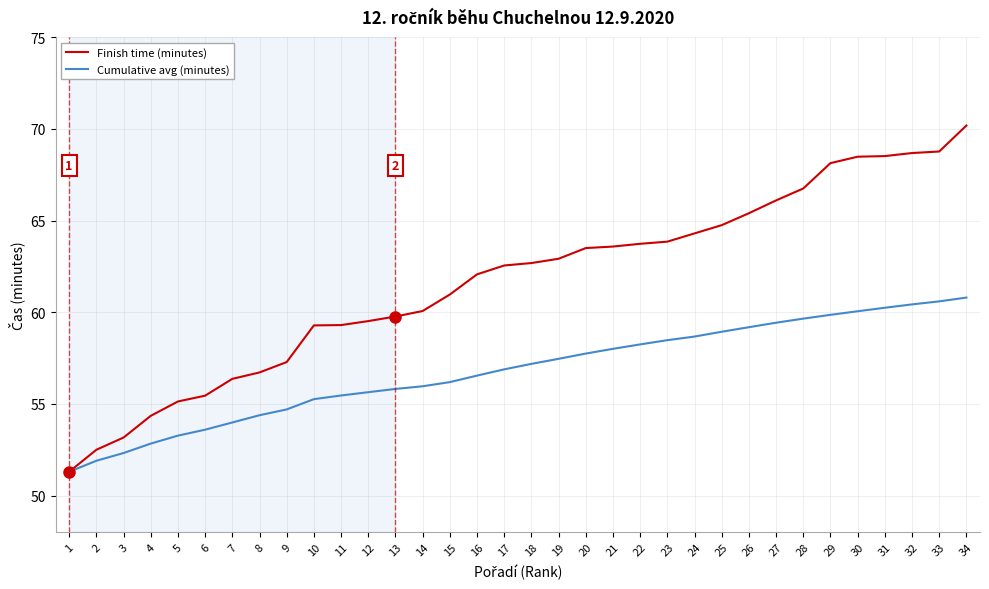

What are all the series names shown in the legend?

Finish time (minutes), Cumulative avg (minutes)